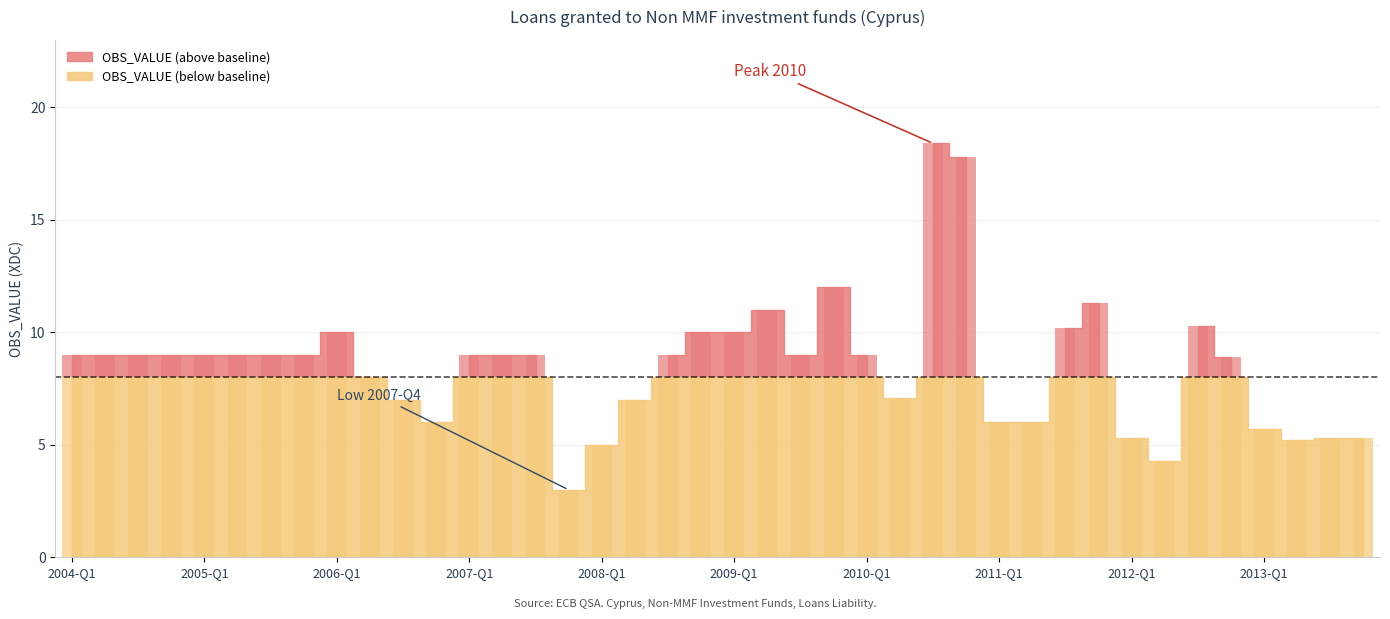

List the labels in order of value, largest first.

2010-Q3, 2010-Q4, 2009-Q4, 2011-Q4, 2009-Q2, 2012-Q3, 2011-Q3, 2006-Q1, 2008-Q4, 2009-Q1, 2004-Q1, 2004-Q2, 2004-Q3, 2004-Q4, 2005-Q1, 2005-Q2, 2005-Q3, 2005-Q4, 2007-Q1, 2007-Q2, 2007-Q3, 2008-Q3, 2009-Q3, 2010-Q1, 2012-Q4, 2006-Q2, 2010-Q2, 2006-Q3, 2008-Q2, 2006-Q4, 2011-Q1, 2011-Q2, 2013-Q1, 2012-Q1, 2013-Q3, 2013-Q4, 2013-Q2, 2008-Q1, 2012-Q2, 2007-Q4